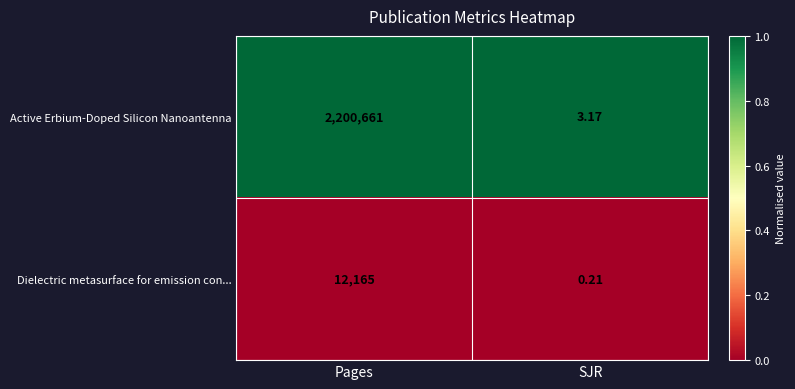

What is the maximum value shown in the chart?

2200661.0